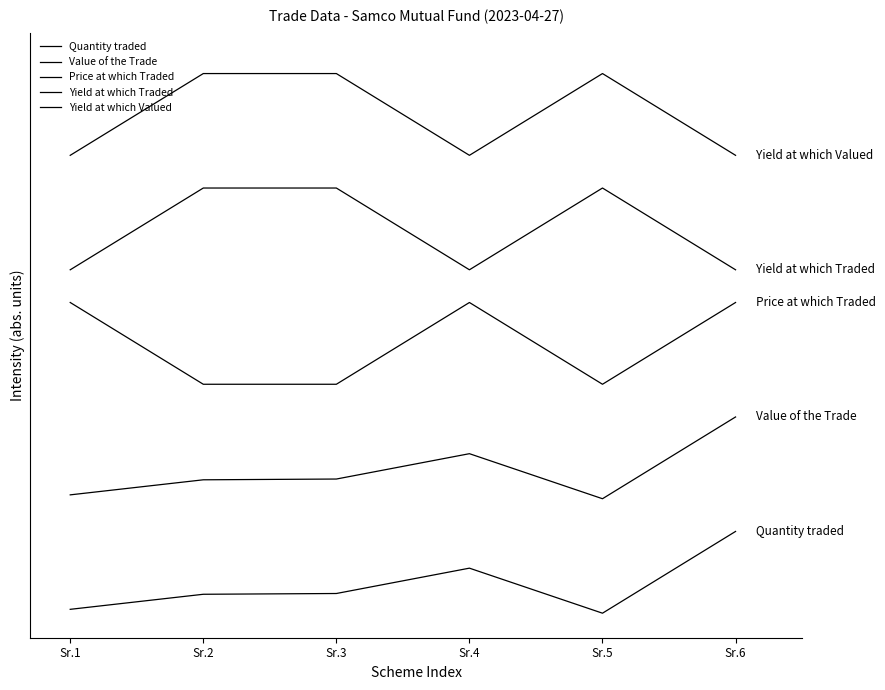

Which category has the highest value across all series?

Sr.2